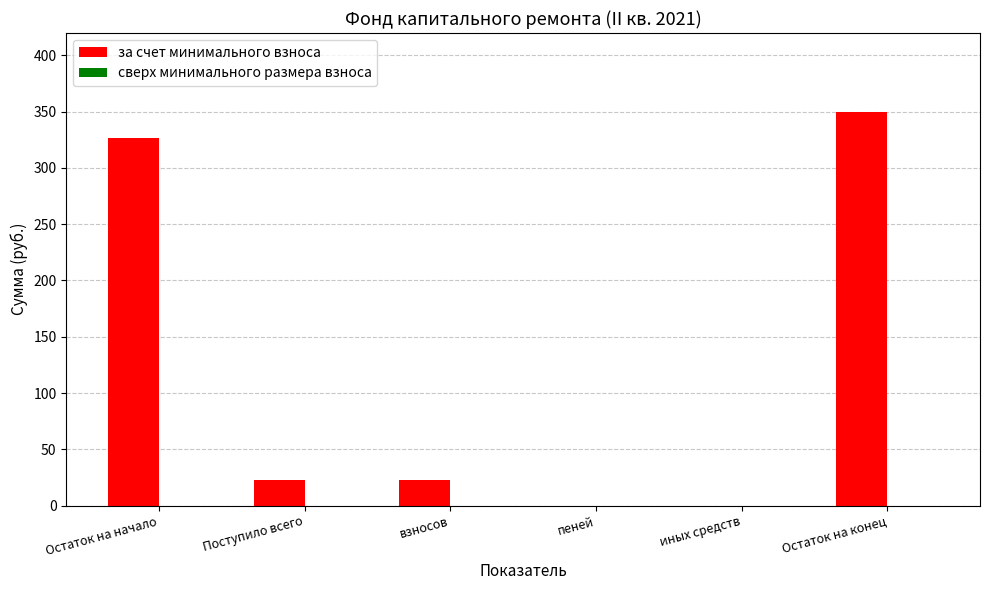

Between пеней and Остаток на начало, which is larger?

Остаток на начало